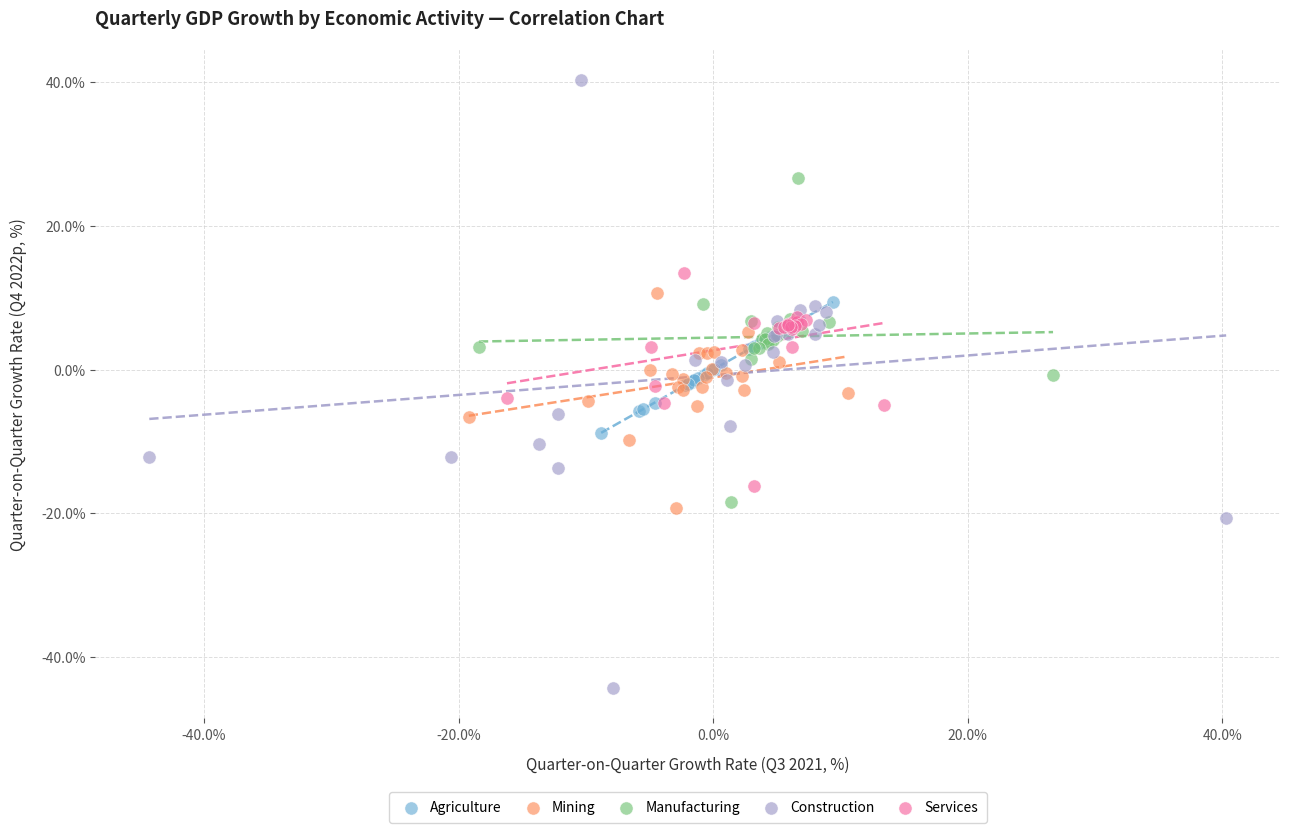

Which series reaches the maximum Y coordinate?

Construction